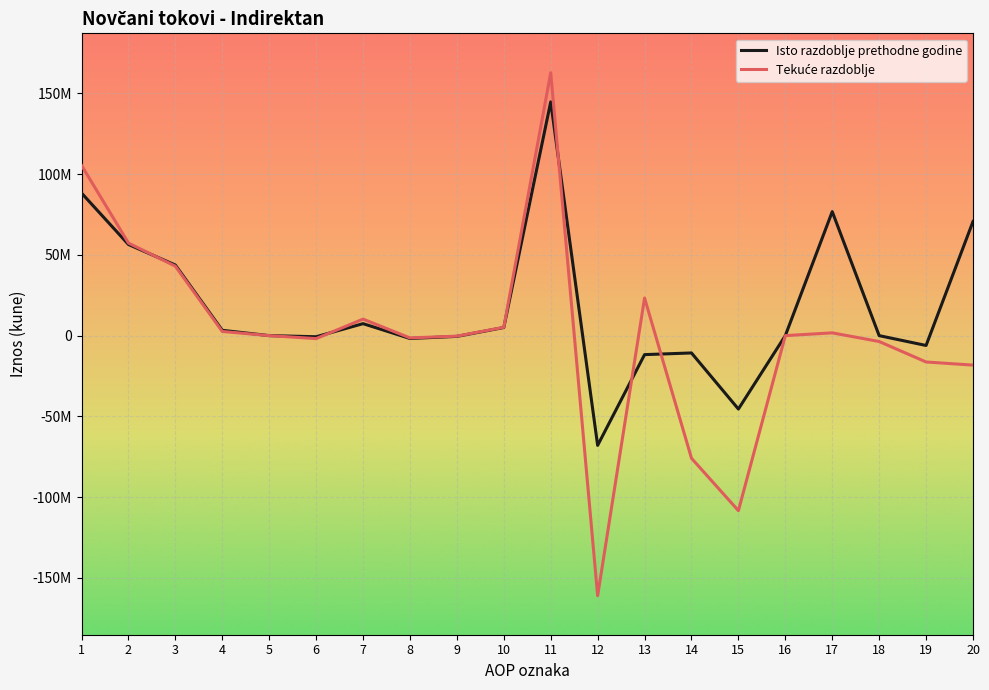

What is the sum of the Isto razdoblje prethodne godine values at 6 and 15?

-46163002